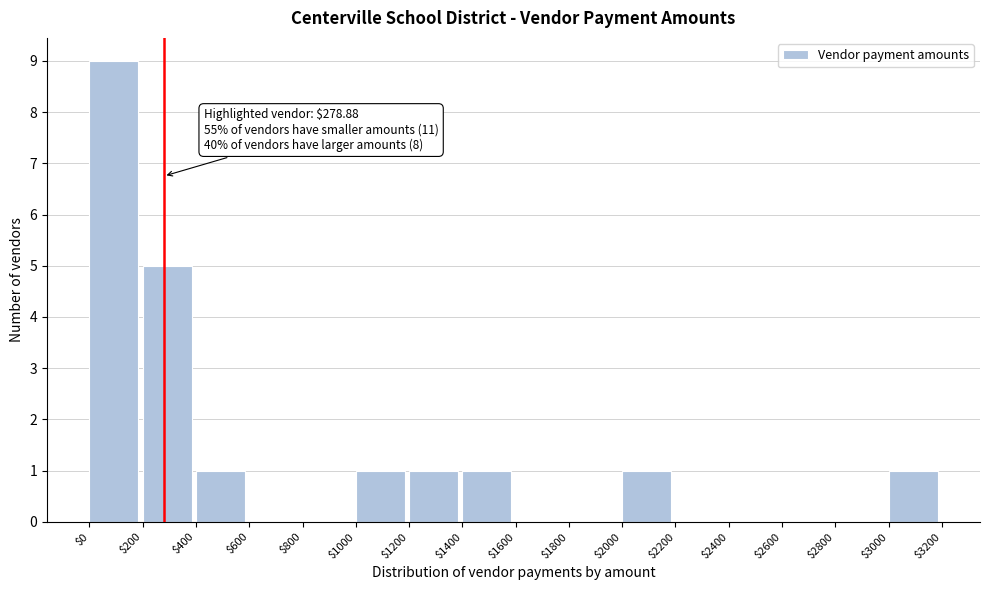

Over which range of the x-axis is the bar tallest?

$0 to $200